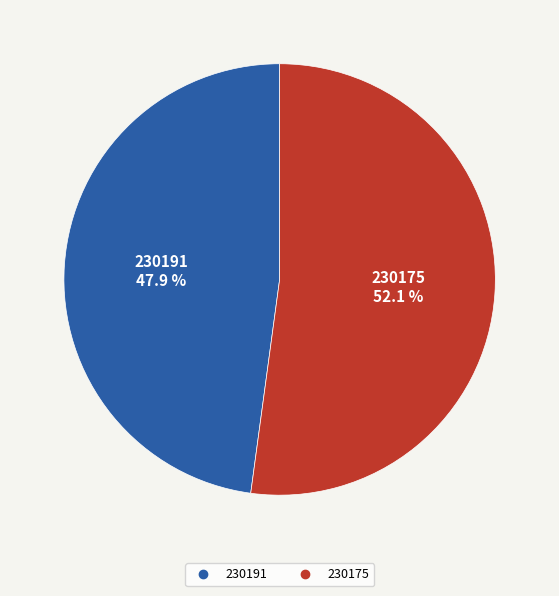

What percentage is the 230175 slice, to the nearest percent?

52%